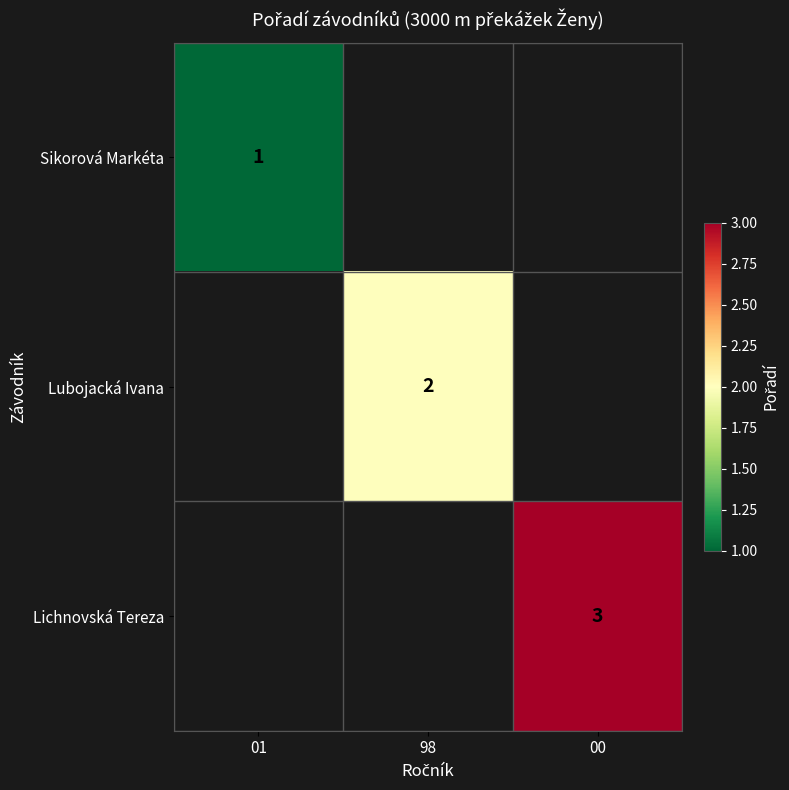

The Lichnovská Tereza series shows 4 at 00. True or false?

False